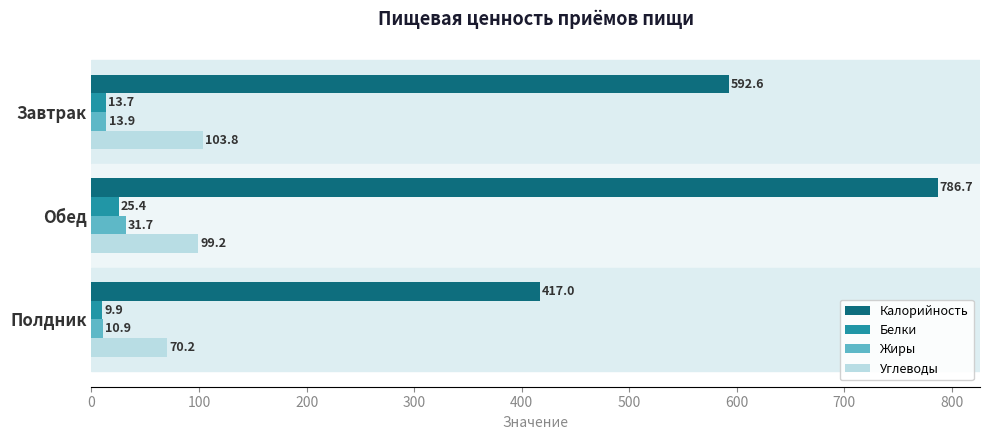

What is the sum of all Углеводы values?

273.3